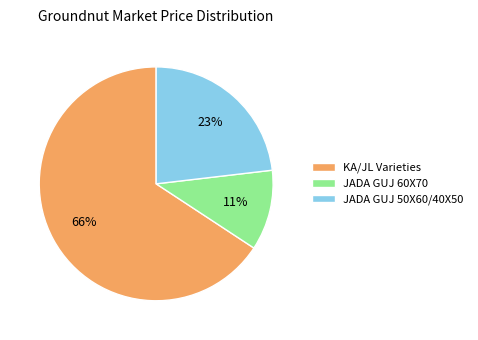

Which has a higher value, KA/JL Varieties or JADA GUJ 60X70?

KA/JL Varieties